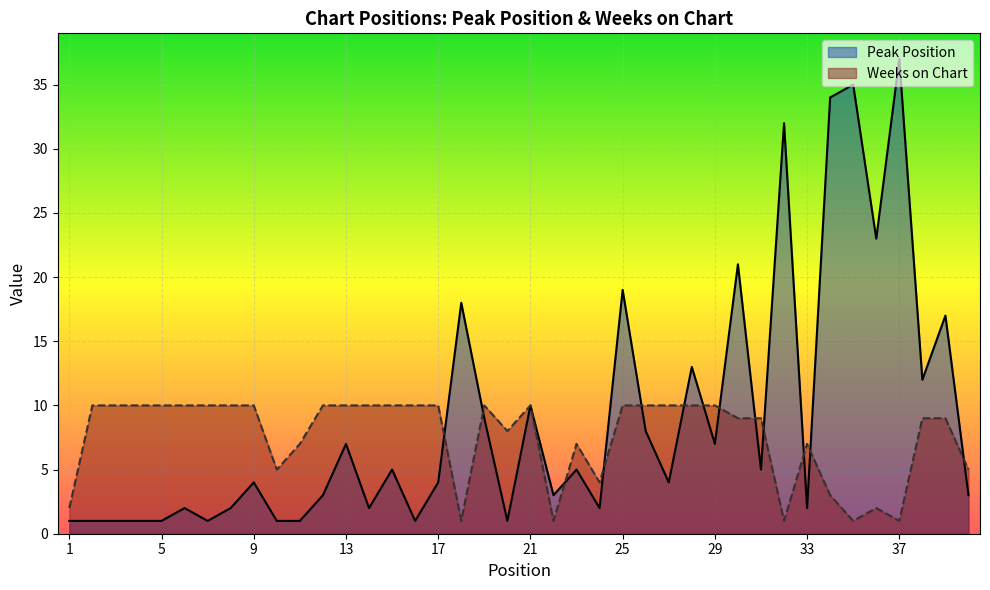

Between 27 and 6, which is larger?

27